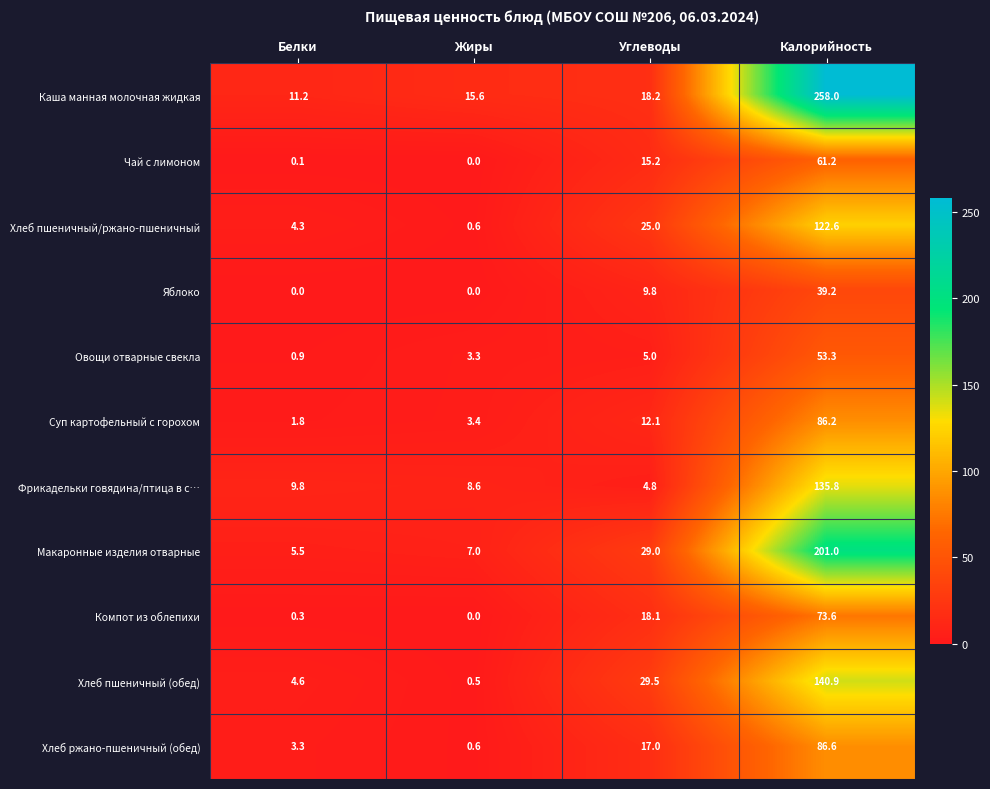

What is the sum of all Чай с лимоном values?

76.5